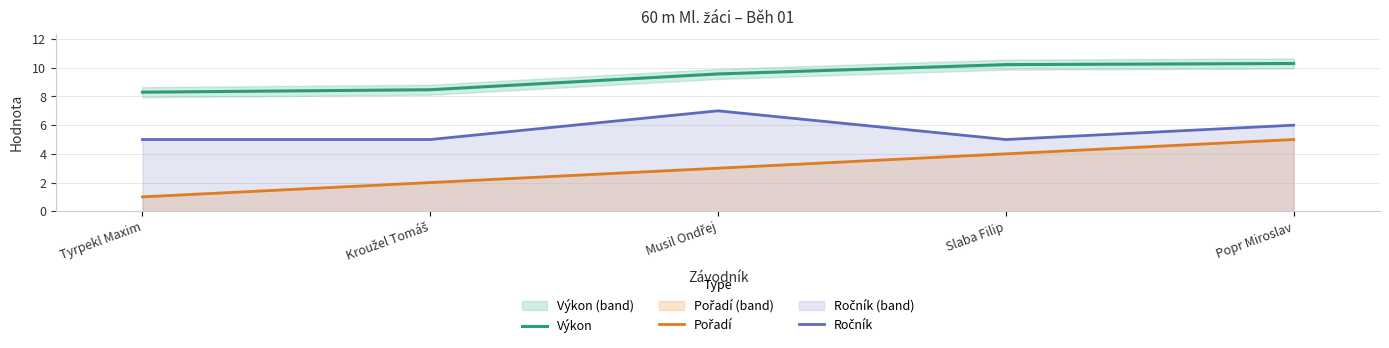

Reading left to right, extract all data points from this chart.

Výkon: Tyrpekl Maxim=8.3	Kroužel Tomáš=8.5	Musil Ondřej=9.6	Slaba Filip=10.2	Popr Miroslav=10.3
Pořadí: Tyrpekl Maxim=1.0	Kroužel Tomáš=2.0	Musil Ondřej=3.0	Slaba Filip=4.0	Popr Miroslav=5.0
Ročník: Tyrpekl Maxim=5.0	Kroužel Tomáš=5.0	Musil Ondřej=7.0	Slaba Filip=5.0	Popr Miroslav=6.0